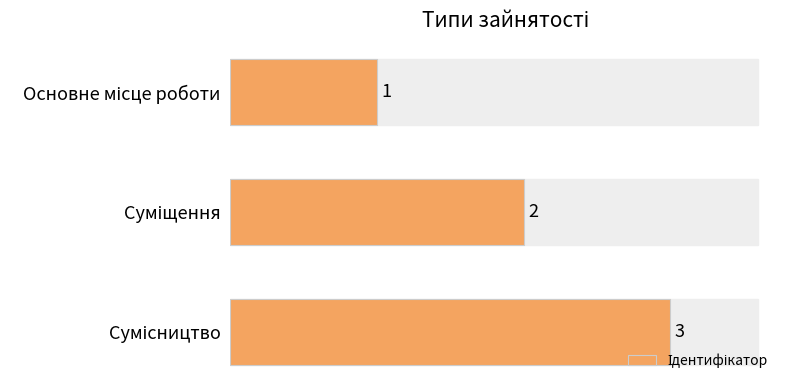

What is the maximum value shown in the chart?

3